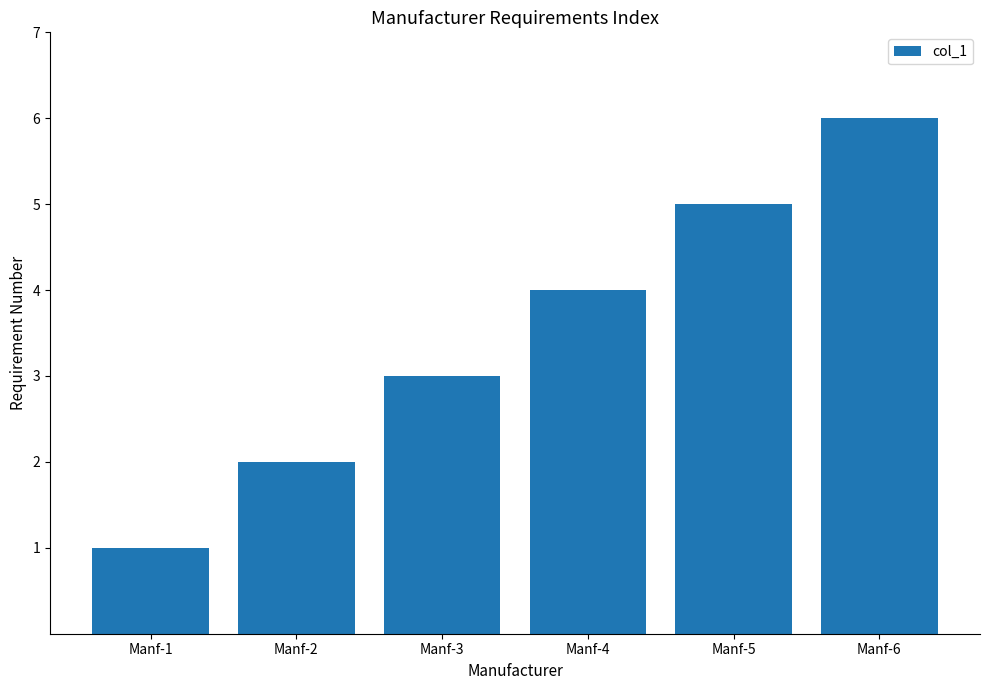

Approximately how many times larger is the value at Manf-5 compared to Manf-1?

5.0